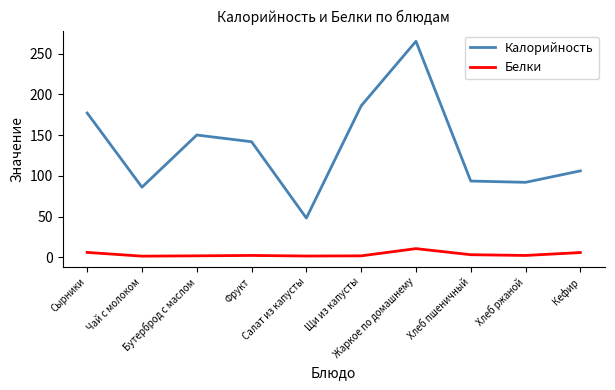

Which series has the widest spread of values?

Калорийность